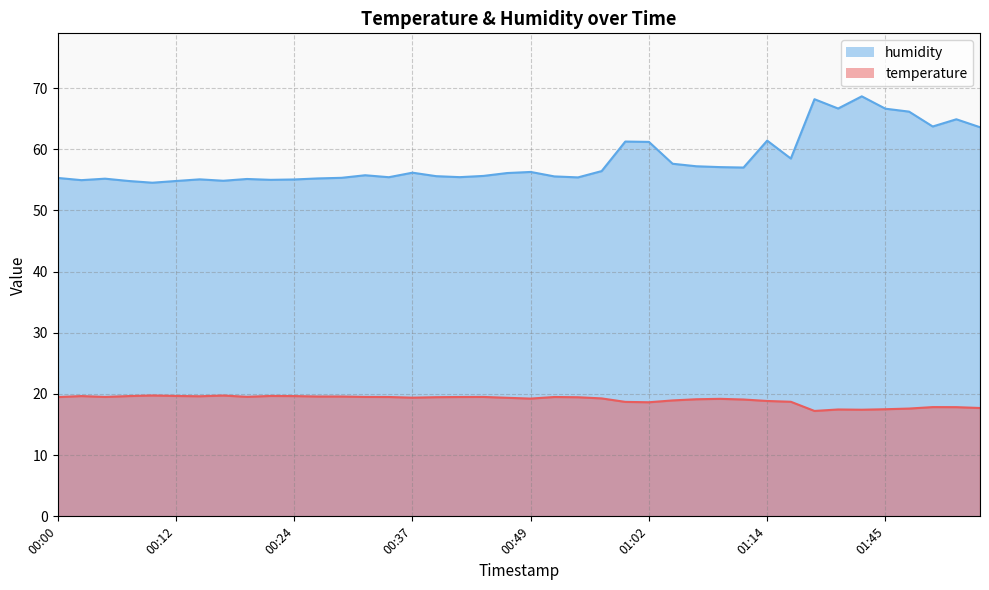

The value of humidity at 00:17 is 54.9. True or false?

True